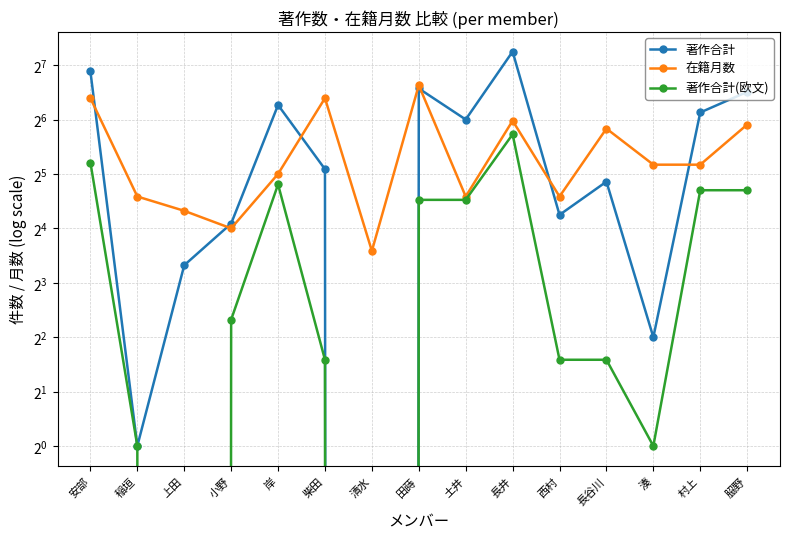

Which label corresponds to the smallest value in the chart?

清水